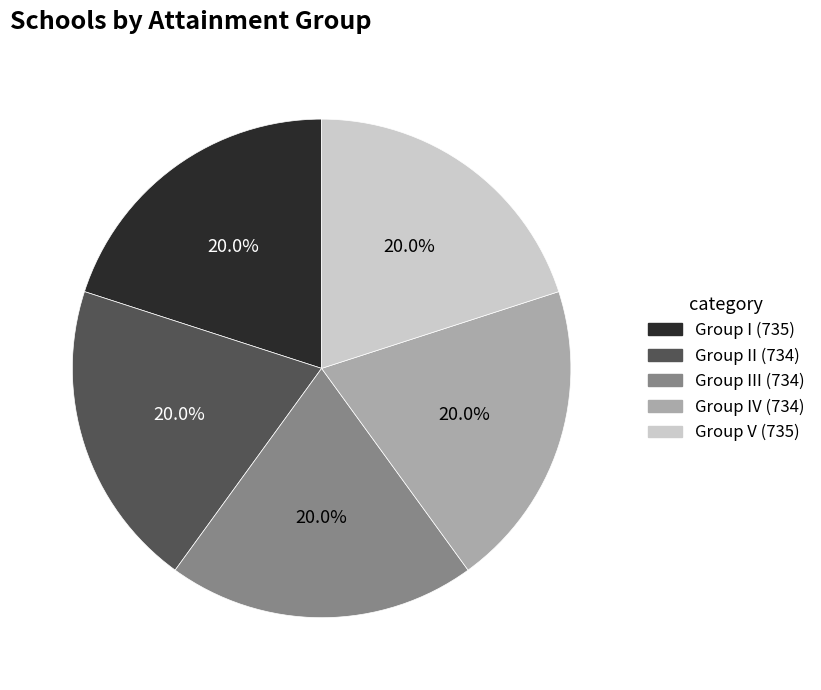

Which category has the biggest portion of the pie?

Group I